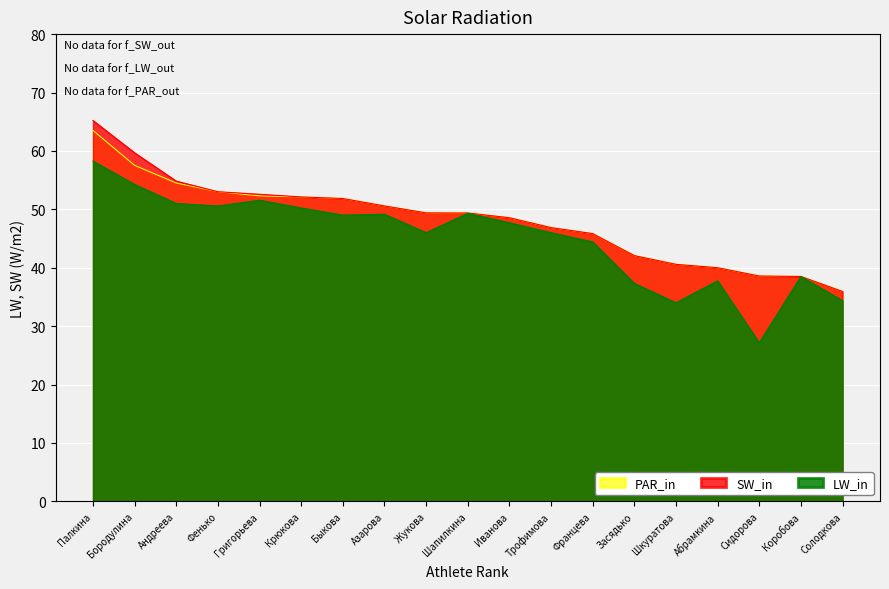

Reading right to left, what are all the values shown in this chart?

SW_in: 35.9	38.5	38.6	40.0	40.6	42.1	45.8	46.9	48.6	49.4	49.4	50.6	51.9	52.1	52.6	53.0	54.8	59.7	65.2
LW_in: 34.4	38.5	27.1	37.8	34.0	37.3	44.4	46.0	47.7	49.3	46.0	49.2	49.0	50.2	51.6	50.6	51.0	54.3	58.2
PAR_in: 35.9	38.5	38.6	40.0	40.6	42.1	45.8	46.9	48.6	49.4	49.4	50.6	51.9	52.1	52.3	53.0	54.5	57.5	63.5